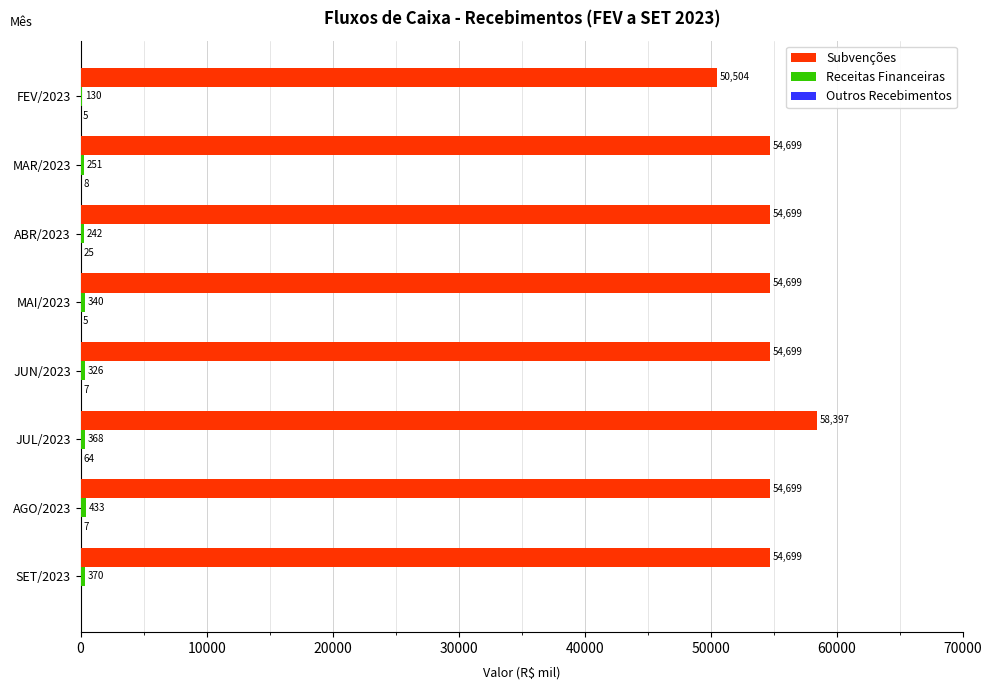

Is it true that Subvenções equals 54698.7 at AGO/2023?

True